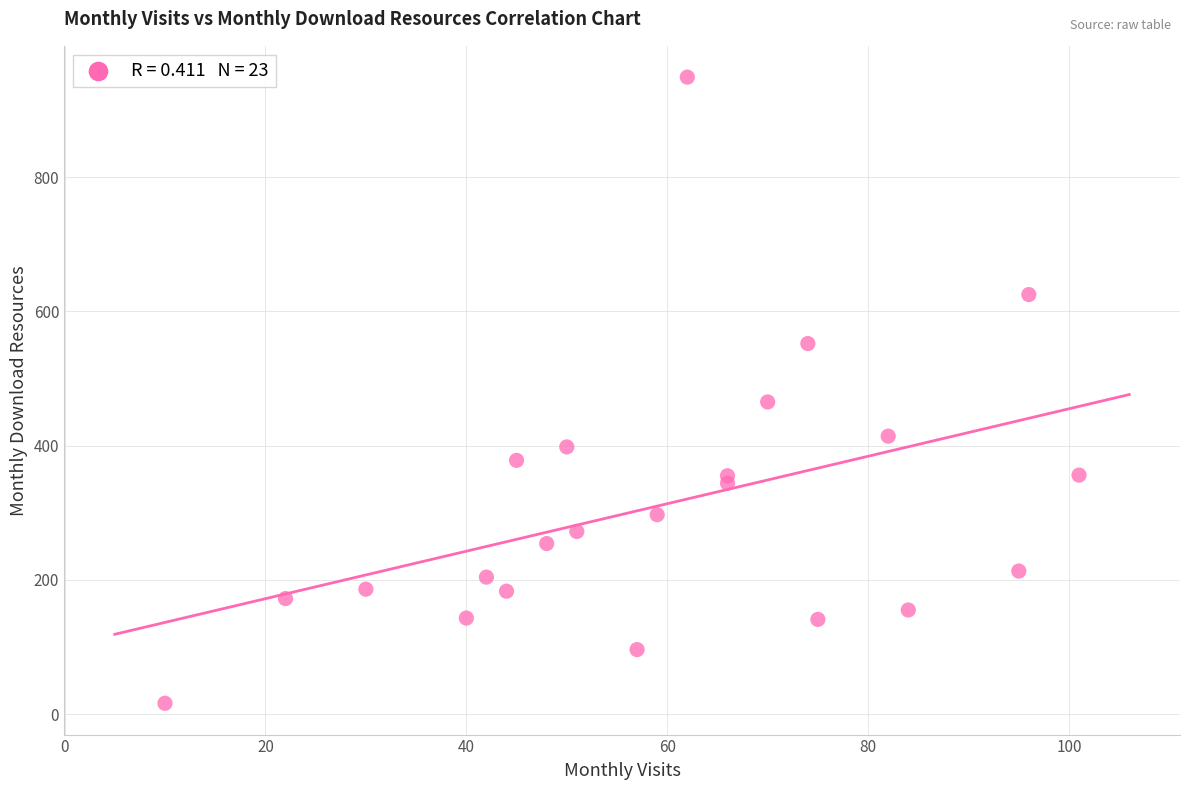

What is the range of X values (max minus min)?

91